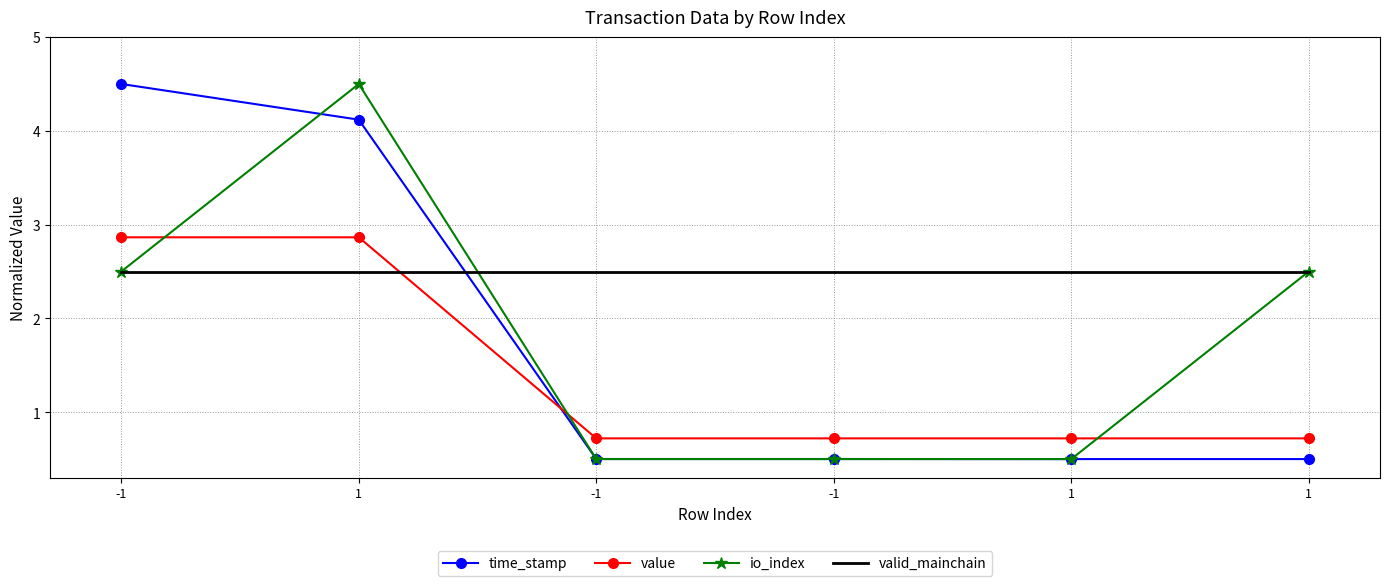

What are all the series names shown in the legend?

time_stamp, value, io_index, valid_mainchain